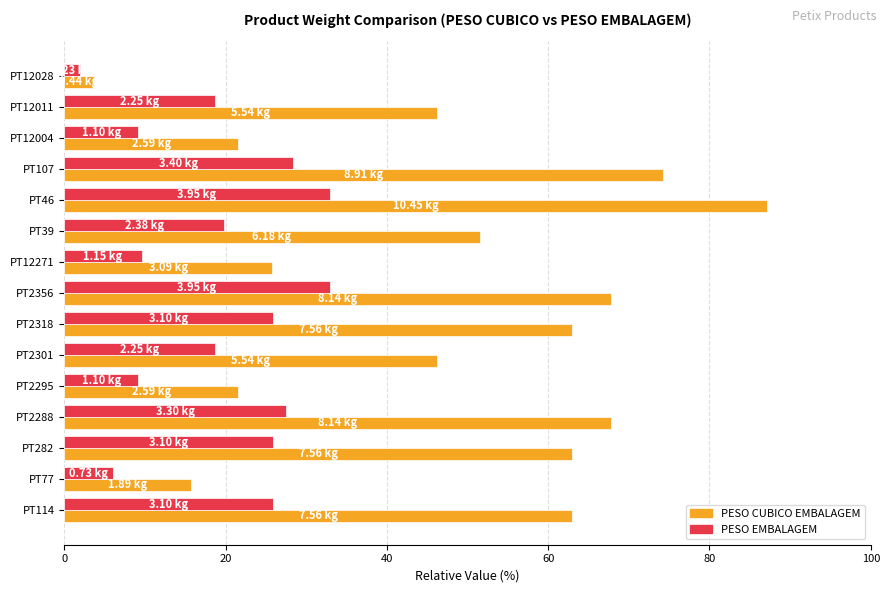

Which series changed the most between PT114 and PT2356?

PESO EMBALAGEM